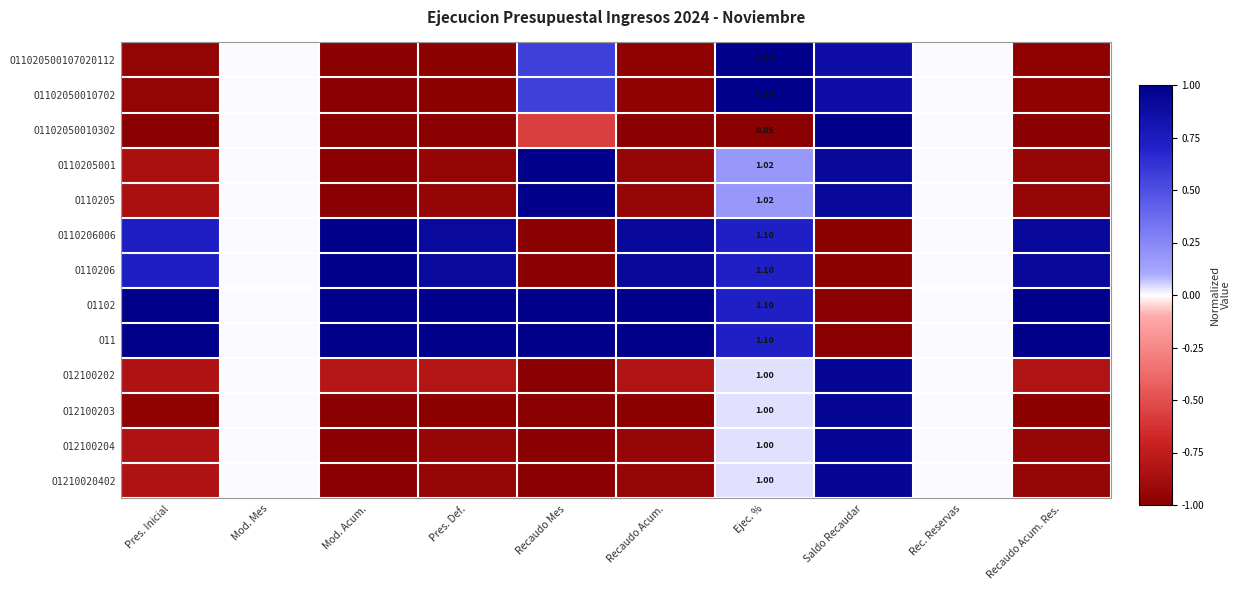

What is the difference between the maximum and minimum values in the O110205 series?

2.0